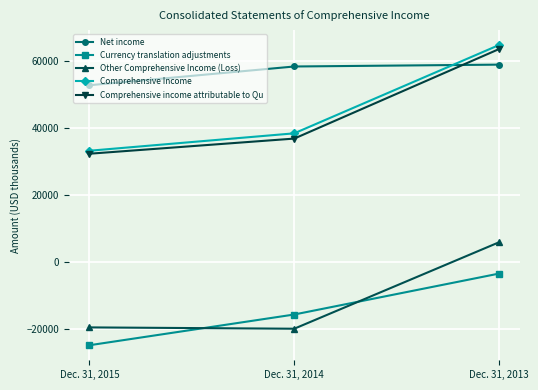

Which series changed the most between Dec. 31, 2015 and Dec. 31, 2014?

Currency translation adjustments